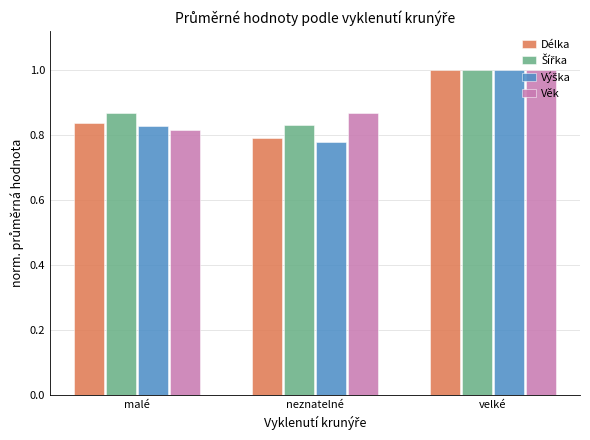

What is the sum of all Délka values?

2.6